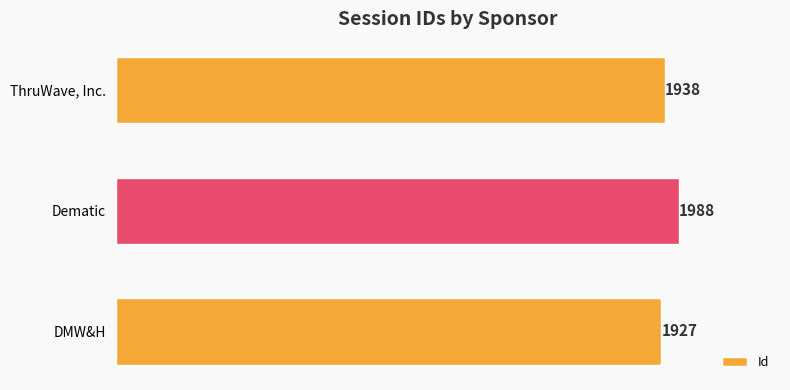

Does the chart contain any negative values?

No